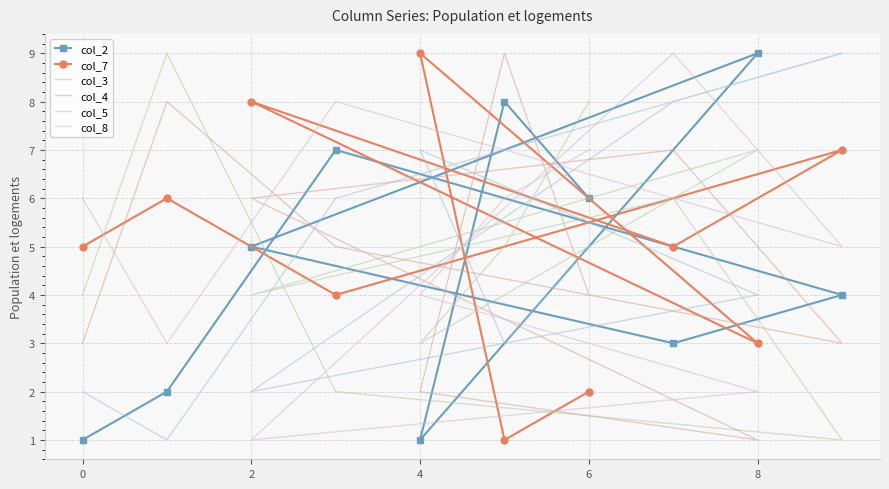

True or false: col_5 has more than 1 interior local peaks.

True